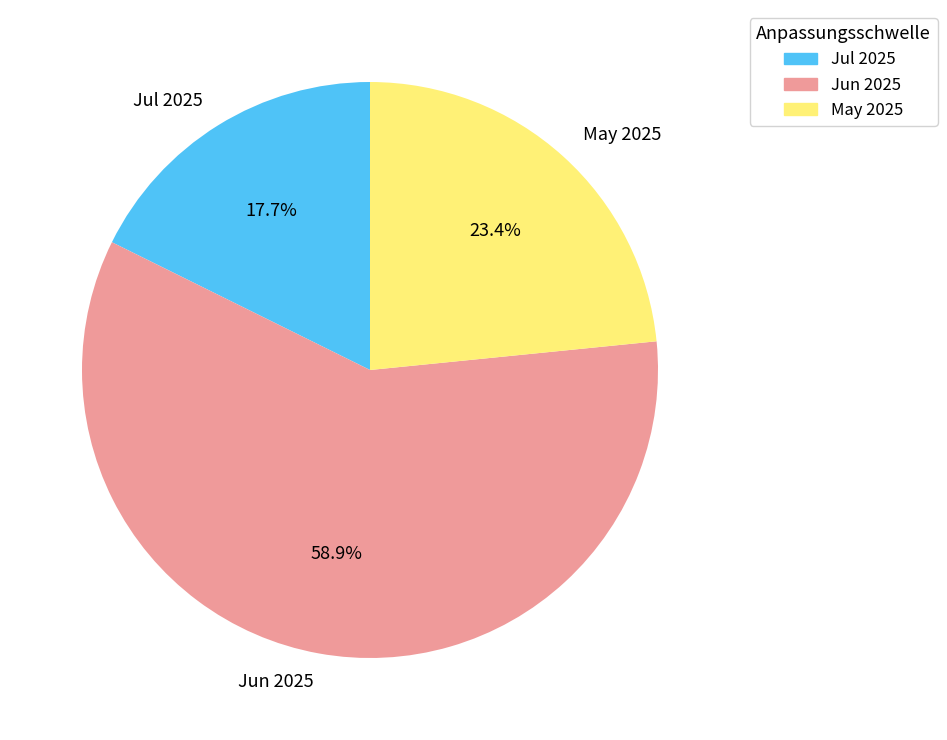

Approximately how many times larger is the value at Jun 2025 compared to Jul 2025?

3.3